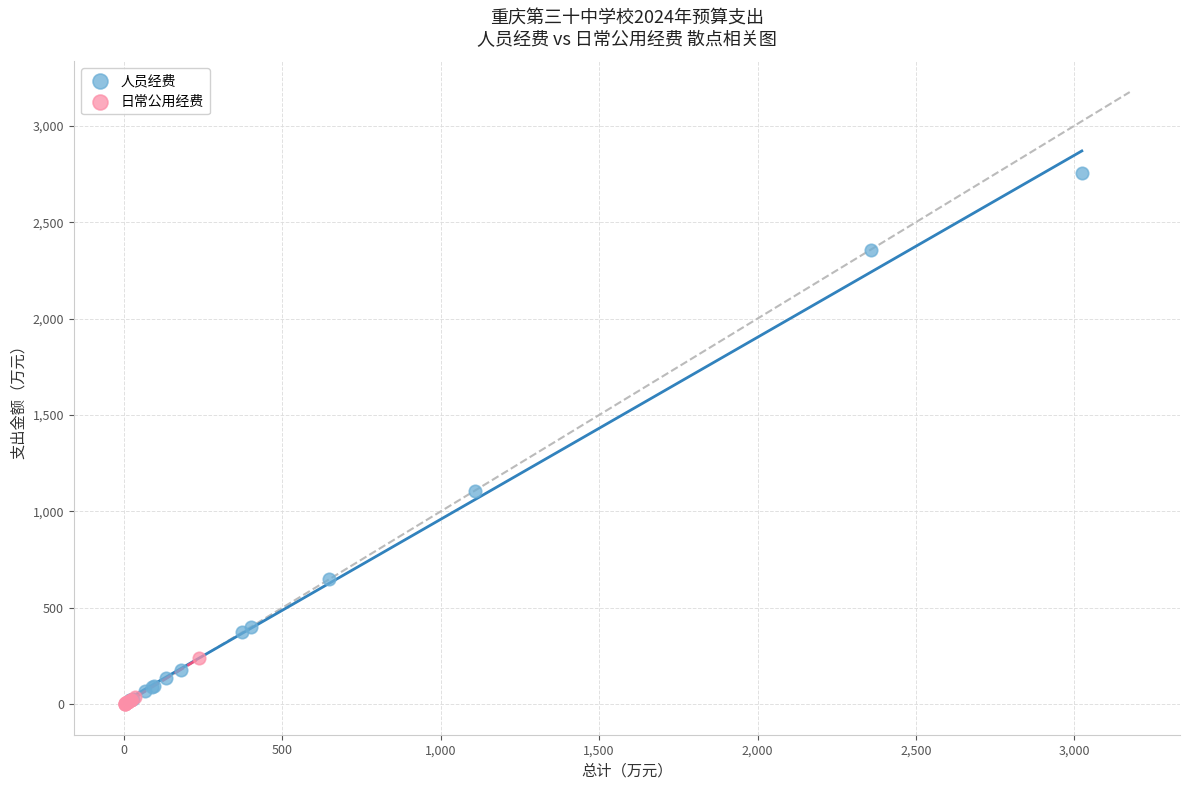

What are all the series names shown in the legend?

人员经费, 日常公用经费